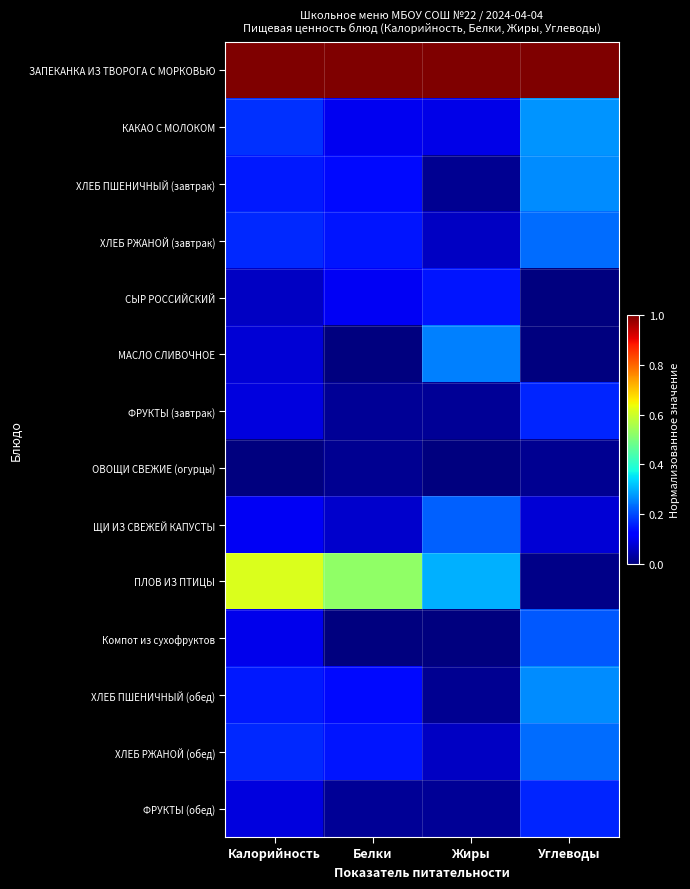

What is the total value across all series at Углеводы?

2.9